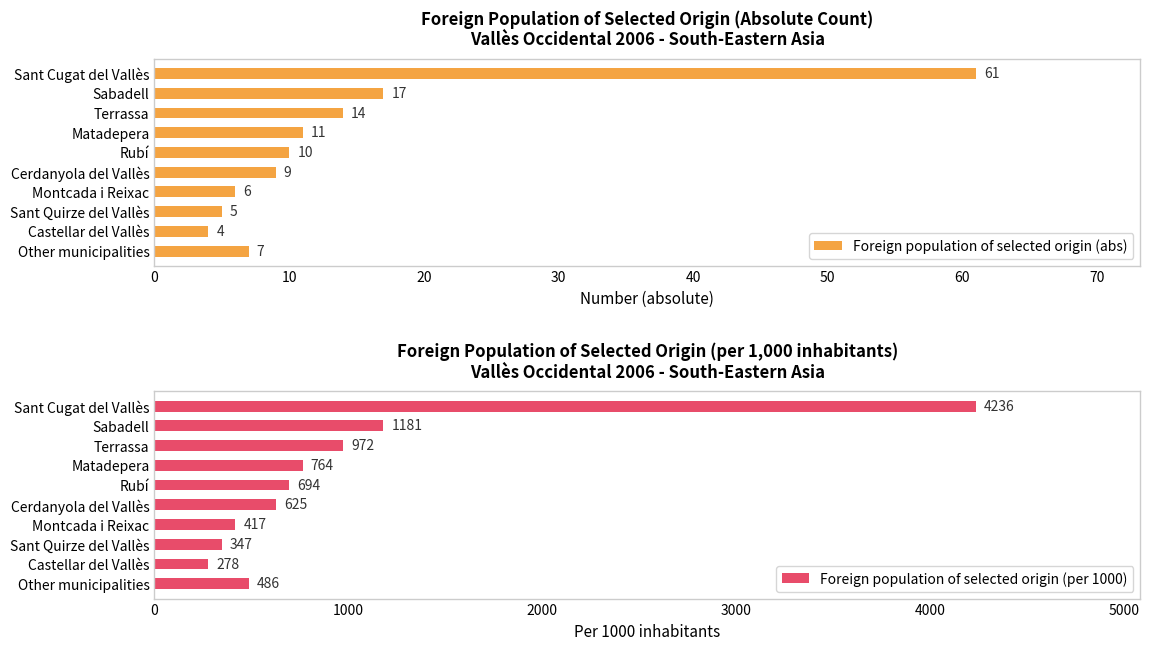

What is the difference between the second highest and second lowest values in the Foreign population of selected origin (abs) series?

12